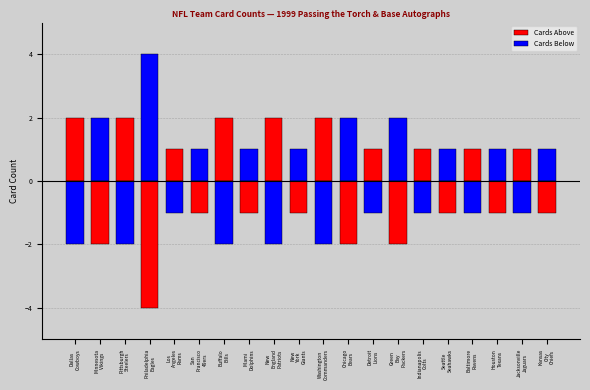

The Cards Below series shows -1 at Jacksonville
Jaguars. True or false?

True